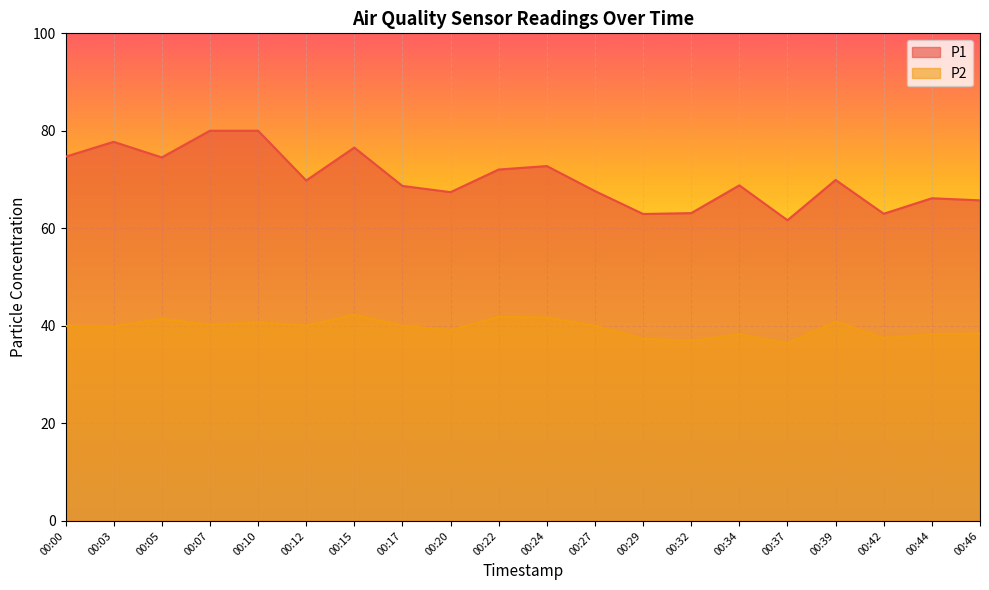

What is the sum of the P1 values at 00:27 and 00:03?

145.4